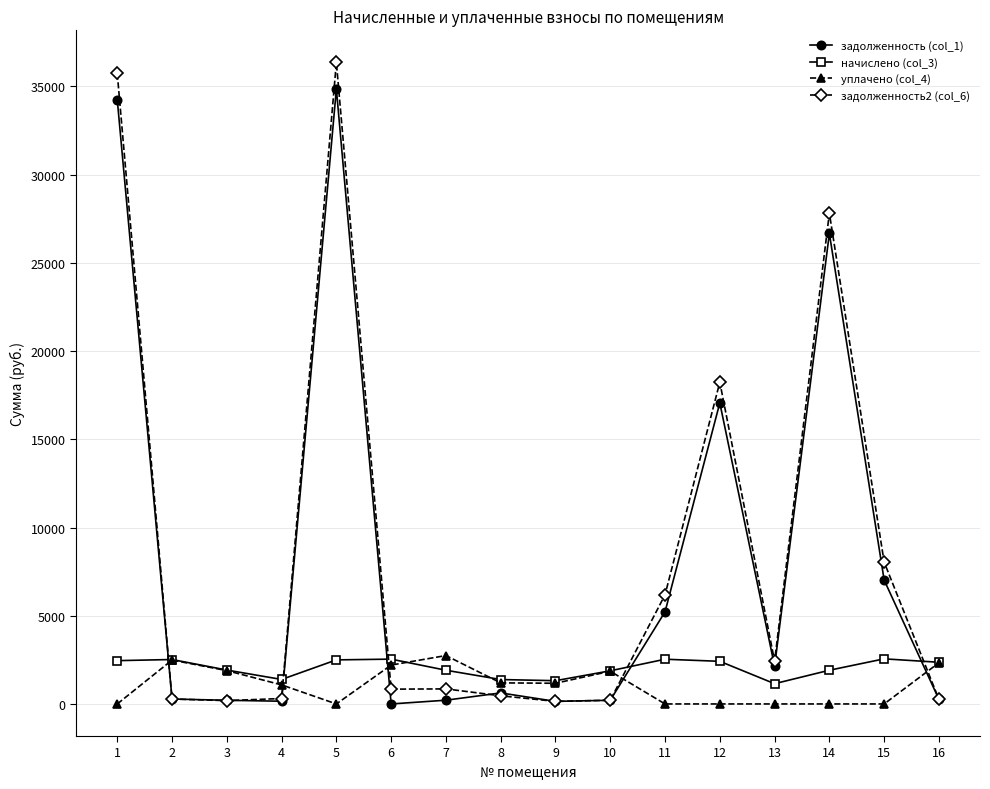

Rank the series at 1 from lowest to highest value.

уплачено (col_4), начислено (col_3), задолженность (col_1), задолженность2 (col_6)